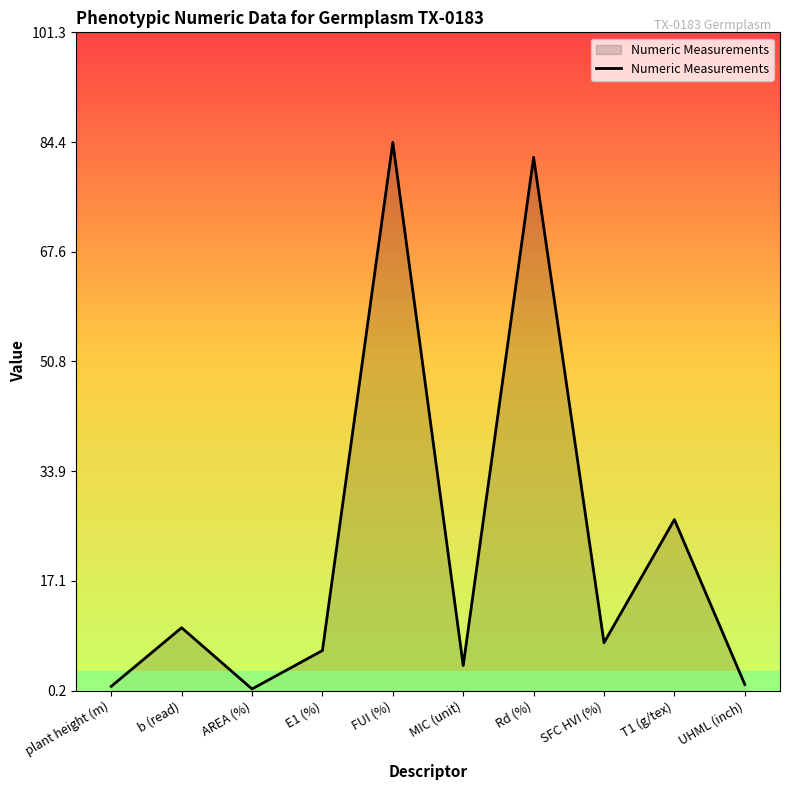

What is the difference between the maximum and minimum values?

83.9